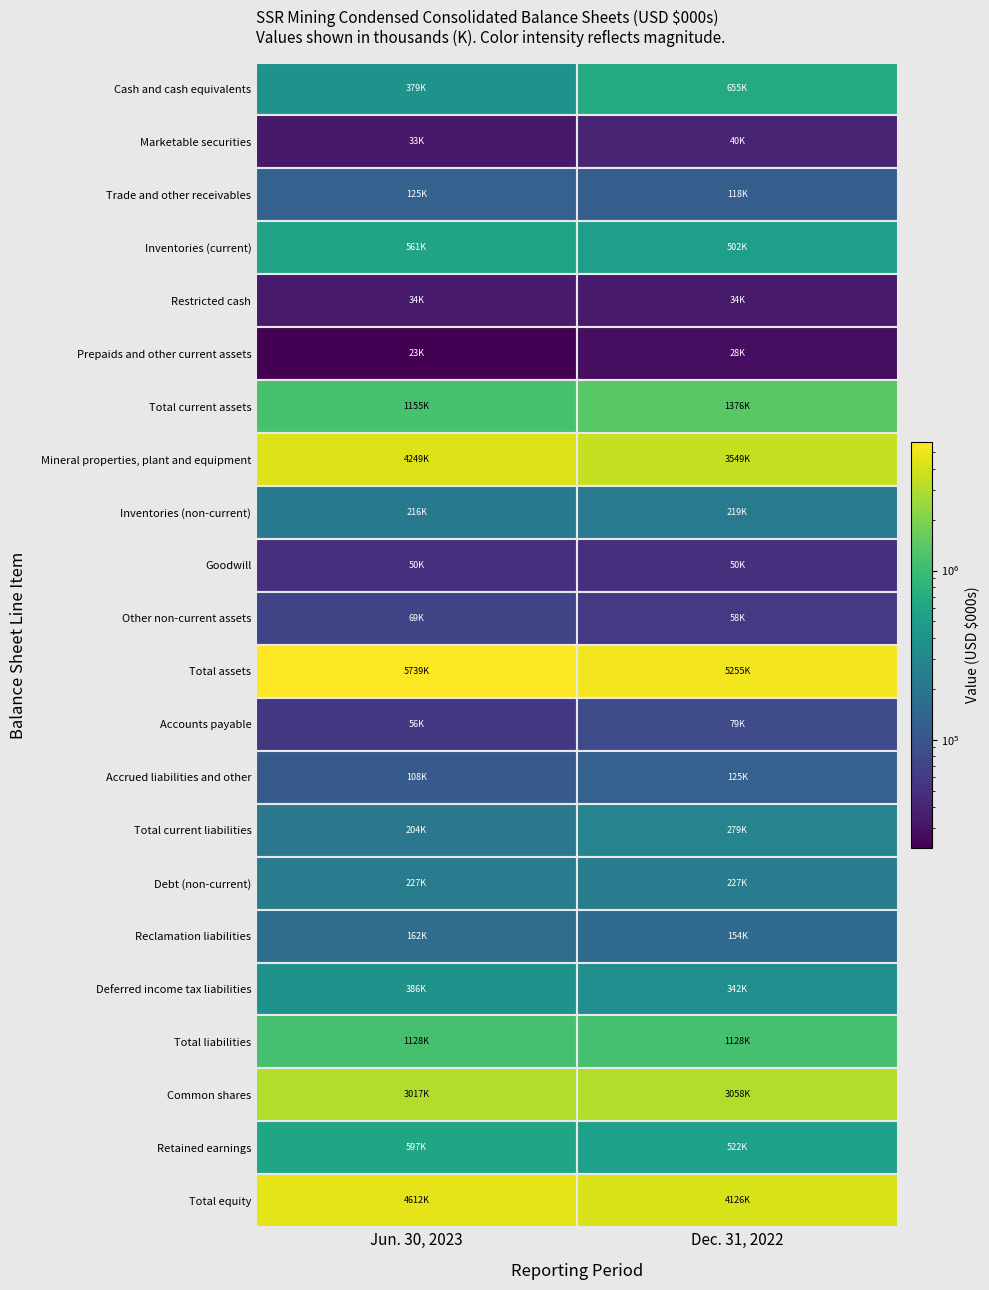

How many data points in Total current assets are less than 1376435?

1